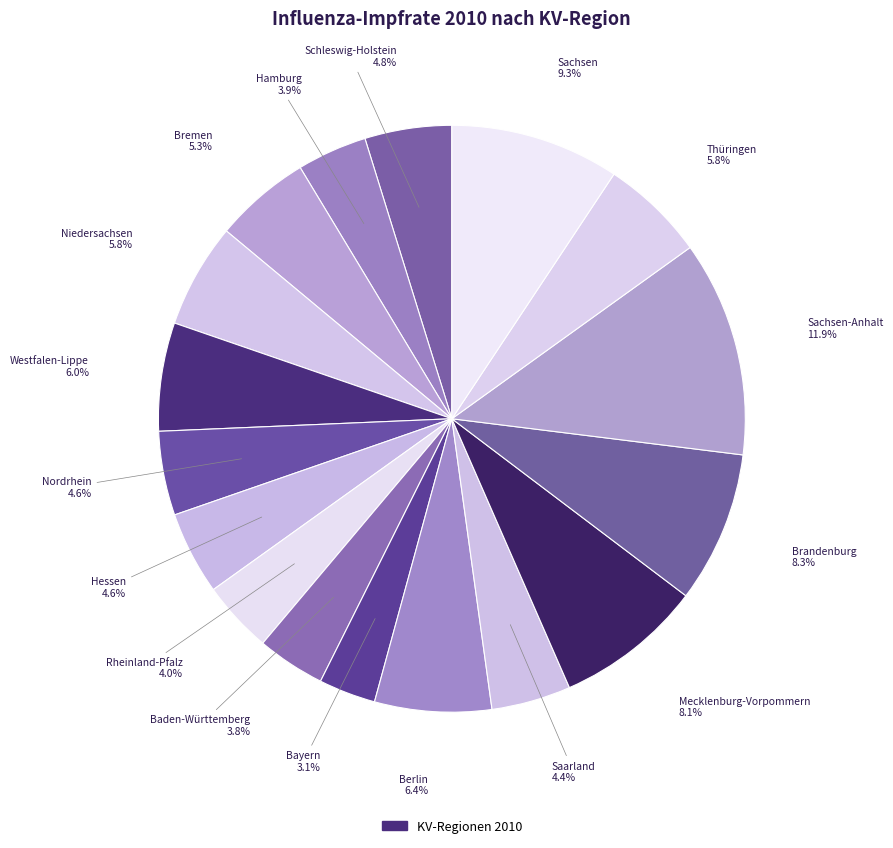

How many segments does this pie chart have?

17